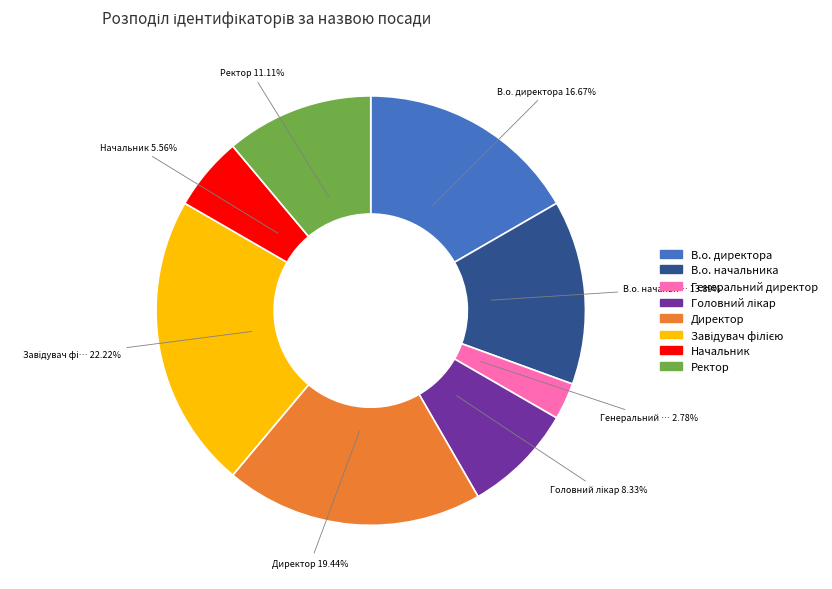

To the nearest percent, what is the average slice percentage?

12%